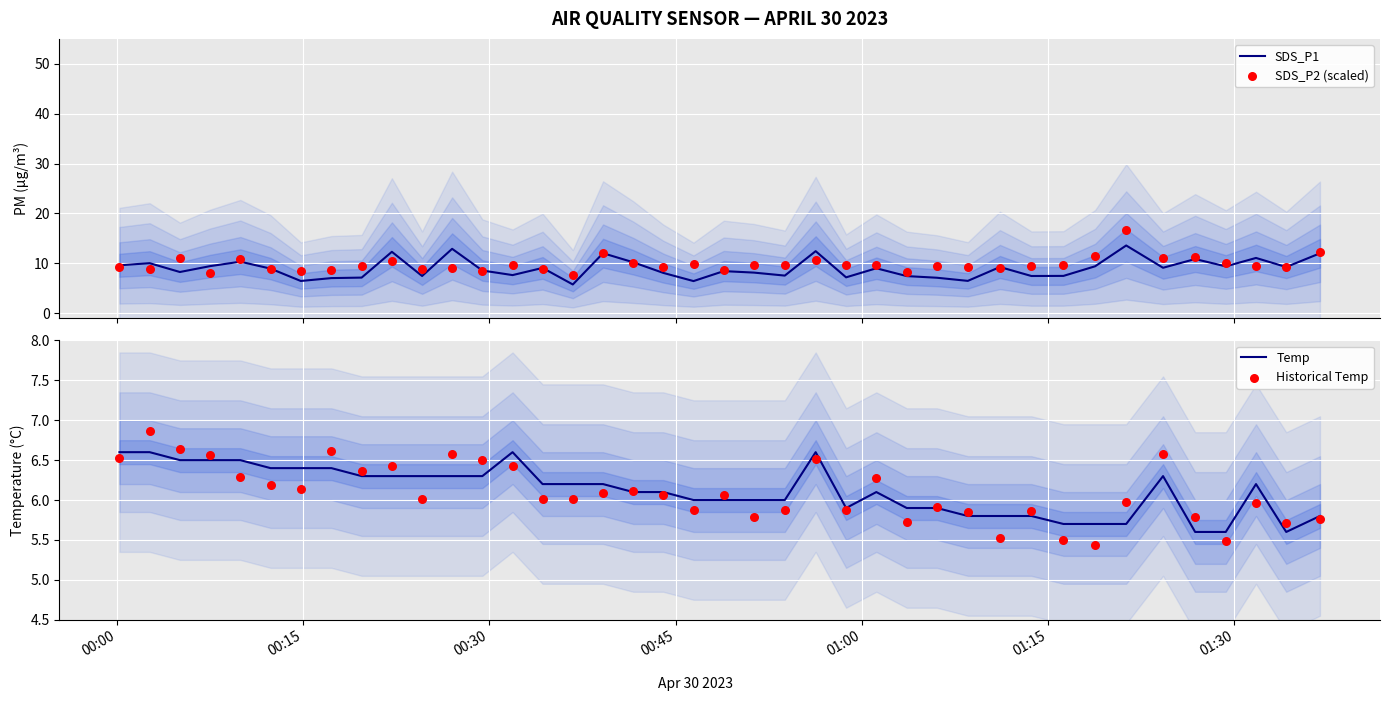

What are all the series names shown in the legend?

SDS_P1, SDS_P2 (scaled), Temp, Historical Temp